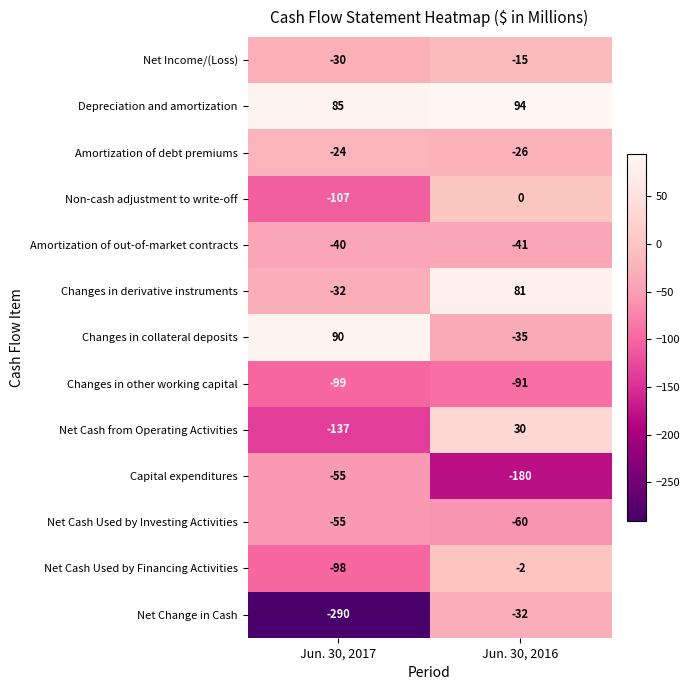

What is the difference between the maximum and minimum values in the Changes in other working capital series?

8